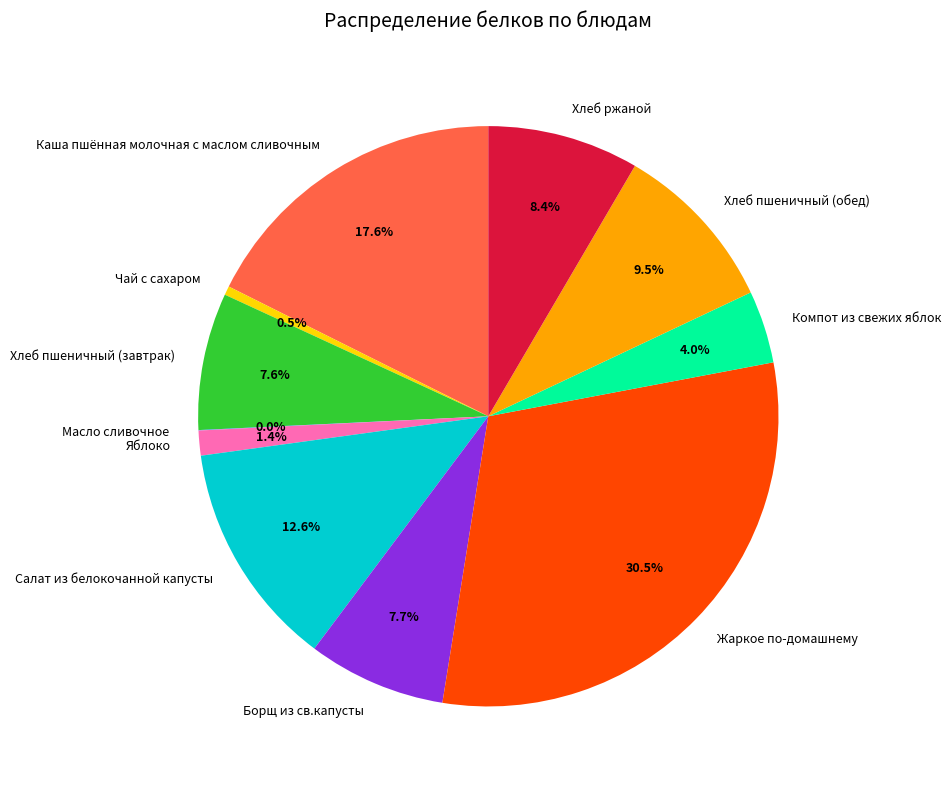

True or false: Салат из белокочанной капусты accounts for 13% of the total.

True